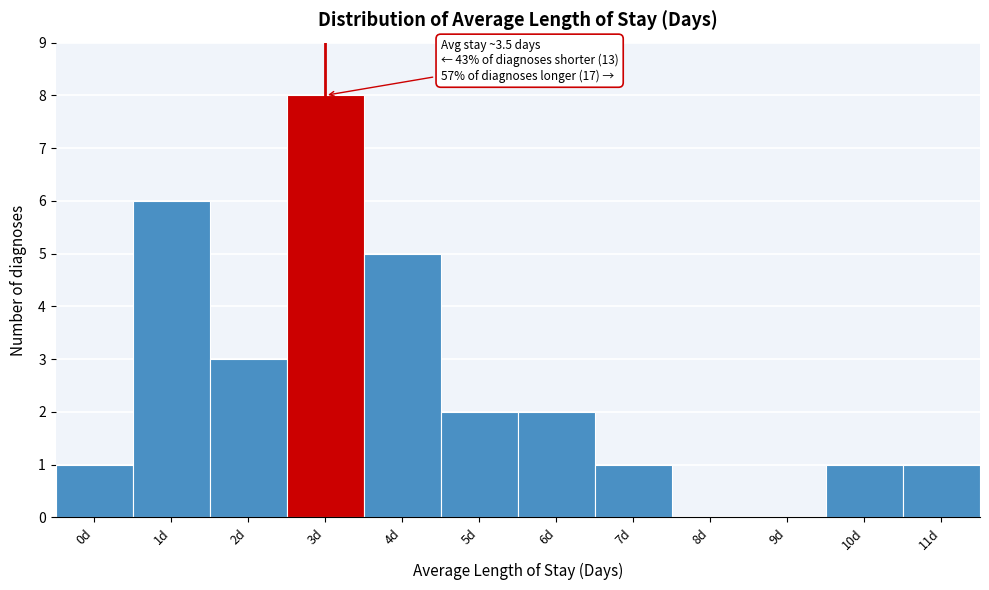

Reading left to right, transcribe all the data shown in this chart.

0d=1	1d=6	2d=3	3d=8	4d=5	5d=2	6d=2	7d=1	8d=0	9d=0	10d=1	11d=1